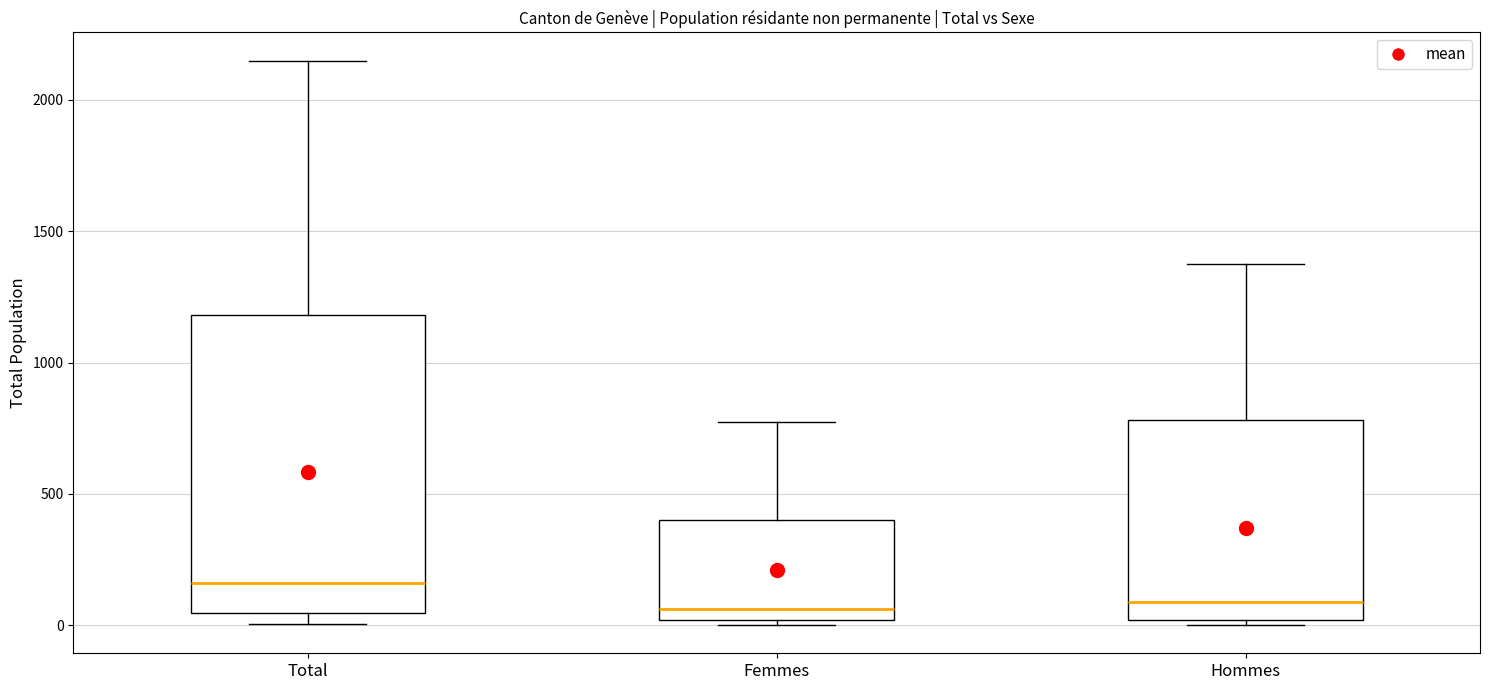

Comparing the boxes themselves (not the whiskers), which one is the tallest?

Total